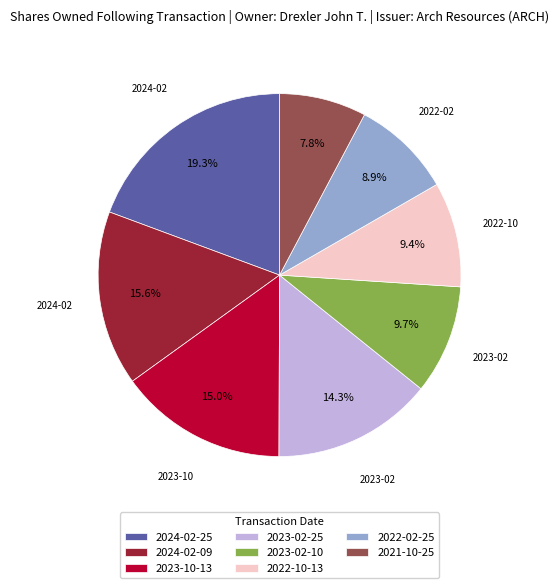

To the nearest percent, what portion does 2021-10-25 represent?

8%